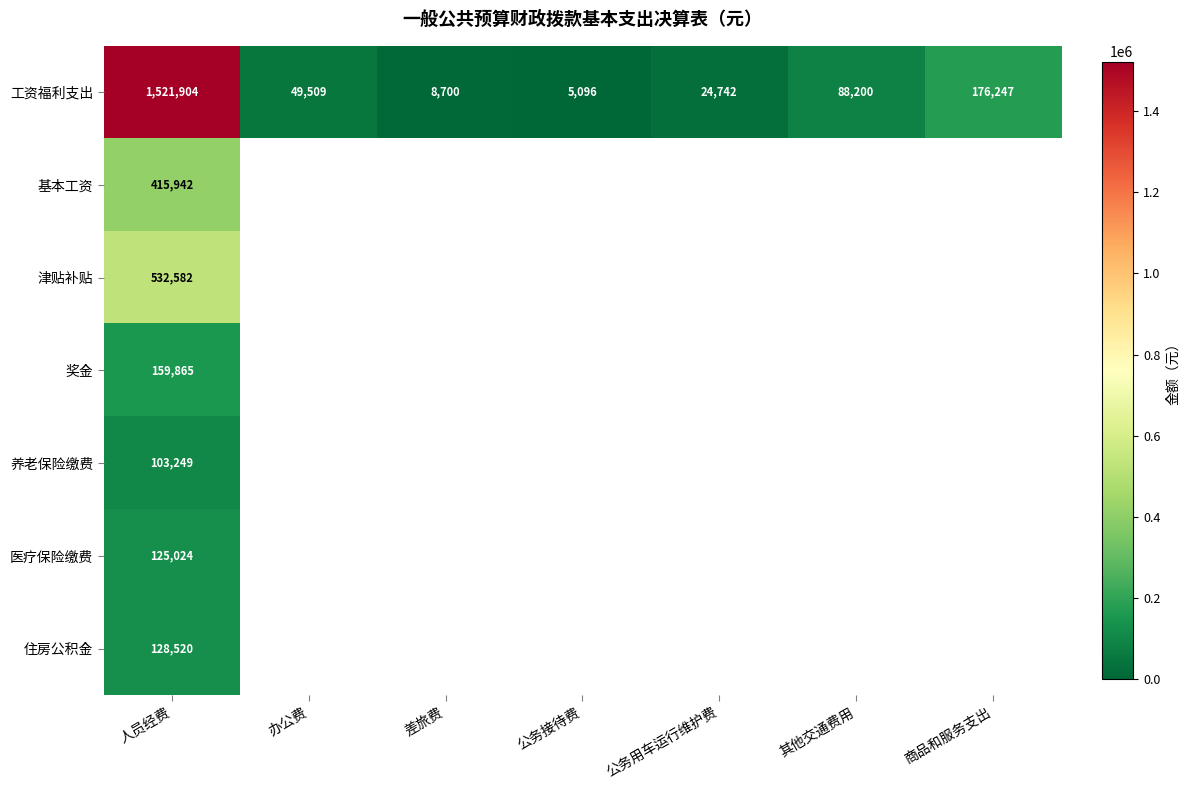

List the labels in order of 工资福利支出 value, largest first.

人员经费, 商品和服务支出, 其他交通费用, 办公费, 公务用车运行维护费, 差旅费, 公务接待费